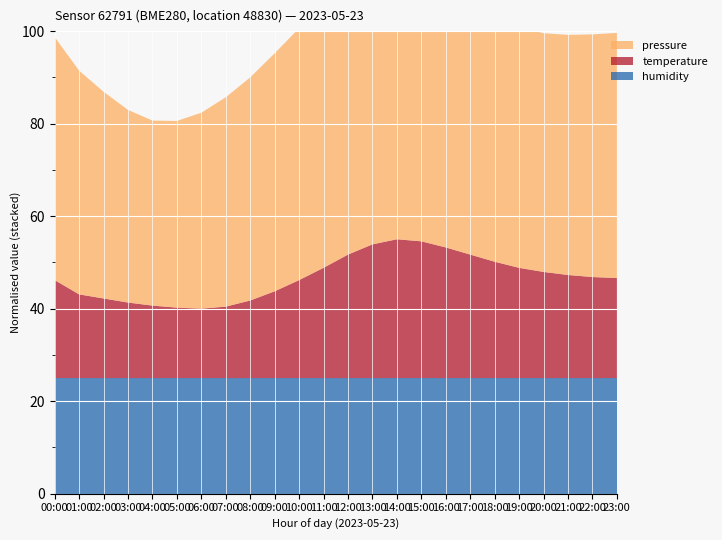

Reading left to right, list all the values displayed in this chart.

pressure: 101200.3	101183.1	101168.0	101155.5	101148.8	101150.2	101158.4	101170.3	101182.6	101195.8	101208.1	101220.4	101228.7	101230.9	101228.1	101222.3	101215.6	101208.8	101202.0	101198.2	101196.4	101197.7	101199.9	101202.1
temperature: 17.7	17.6	17.5	17.5	17.4	17.4	17.4	17.4	17.5	17.6	17.7	17.8	17.9	18.1	18.1	18.1	18.0	17.9	17.9	17.8	17.8	17.8	17.7	17.7
humidity: 100.0	100.0	100.0	100.0	100.0	100.0	100.0	100.0	100.0	100.0	100.0	100.0	100.0	100.0	100.0	100.0	100.0	100.0	100.0	100.0	100.0	100.0	100.0	100.0